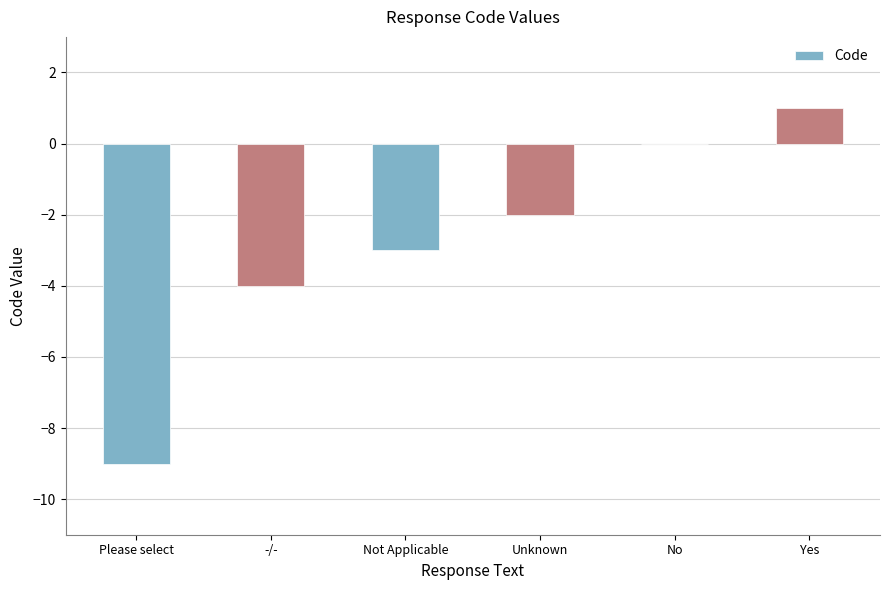

How many data points does each series have?

6